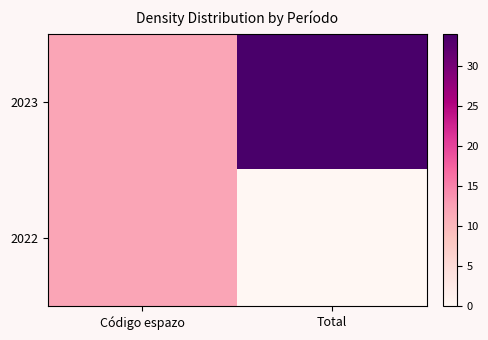

What is the sum of all 2022 values?

12